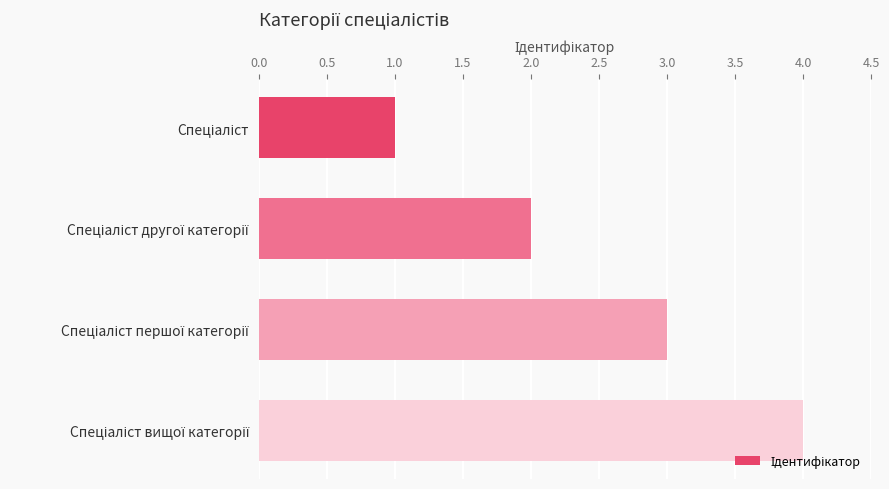

What is the sum of all values?

10